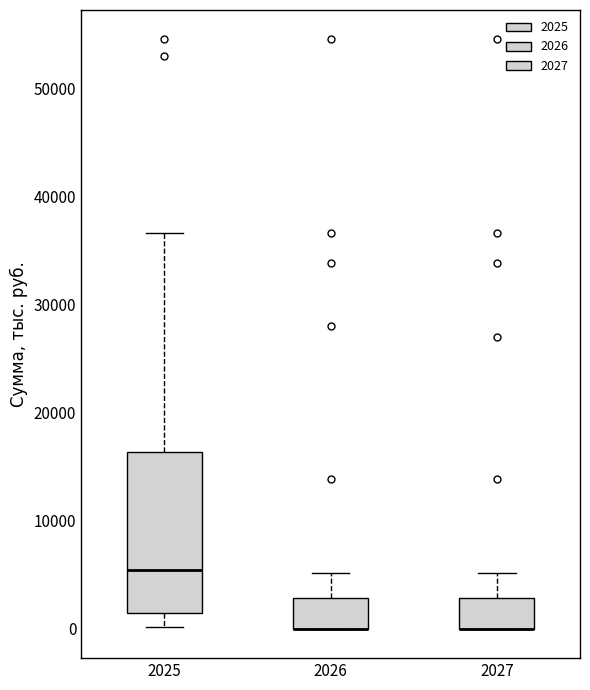

Where is the upper edge of the box at x = 2026 on the y-axis? The values are not printed on the chart, so give them approximately, as read against the axis.

3000